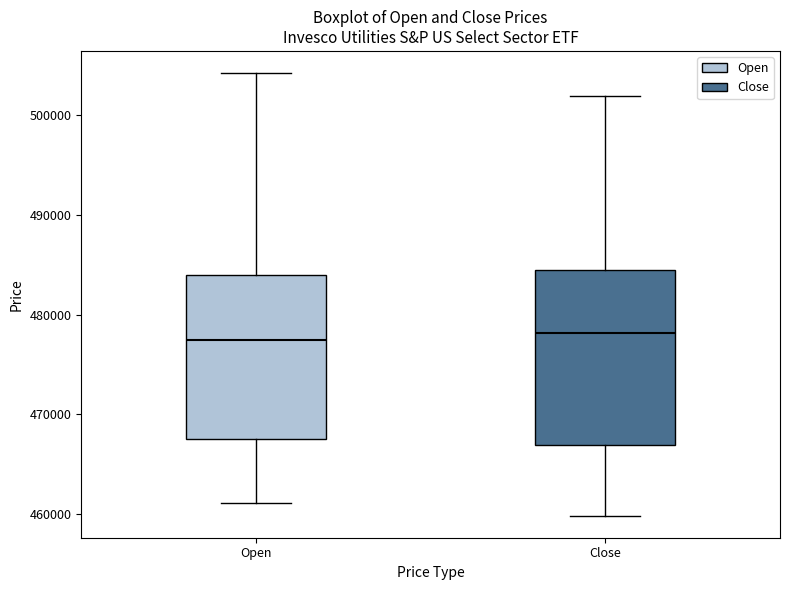

Reading left to right, transcribe this box plot: for each box, give where its median line is, the range the box spans, and where its two whiskers end, as read against the y-axis. The values are not printed on the chart, so give them approximately, as read against the axis.

Open: median 477000, box 468000 to 484000, whiskers 461000 to 504000
Close: median 478000, box 467000 to 484000, whiskers 460000 to 502000